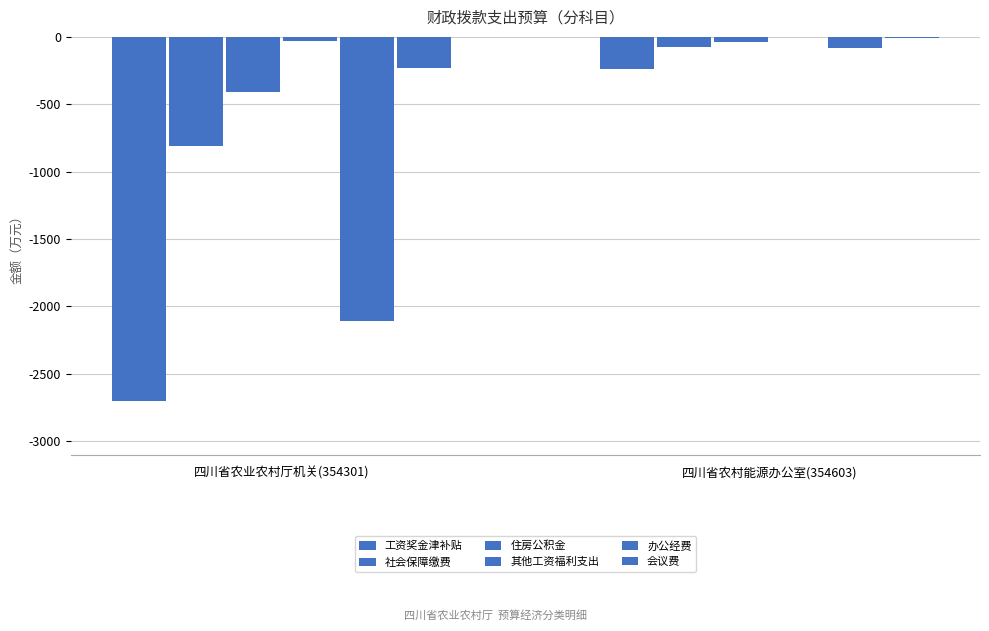

Which series has the largest total across all categories?

其他工资福利支出